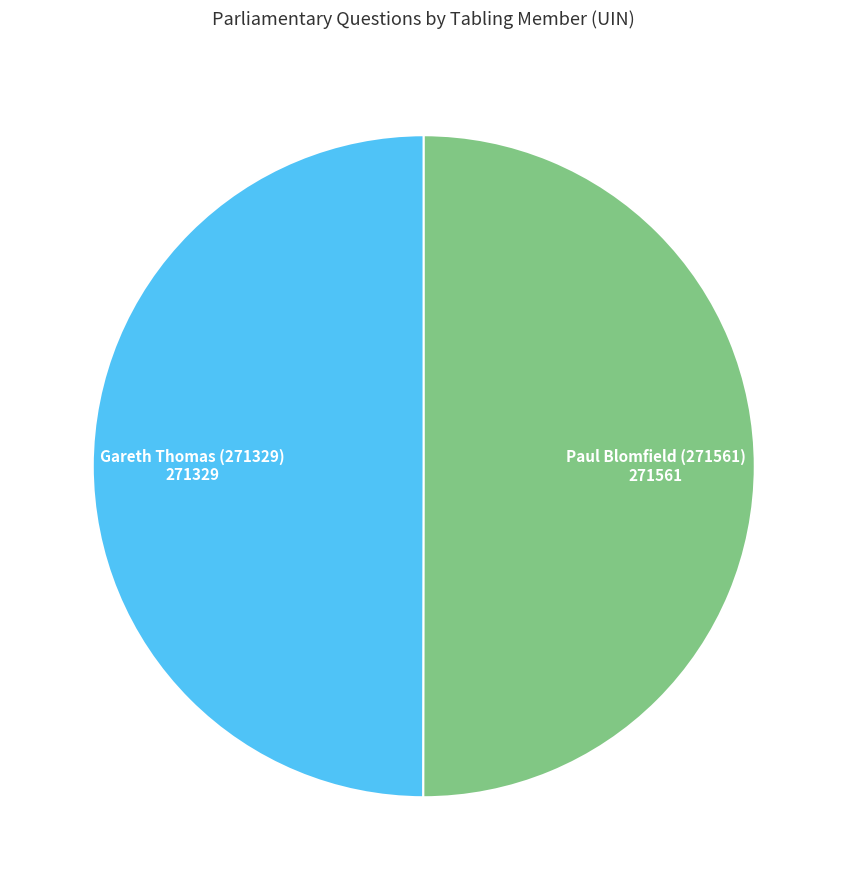

Count the number of slices in the pie.

2